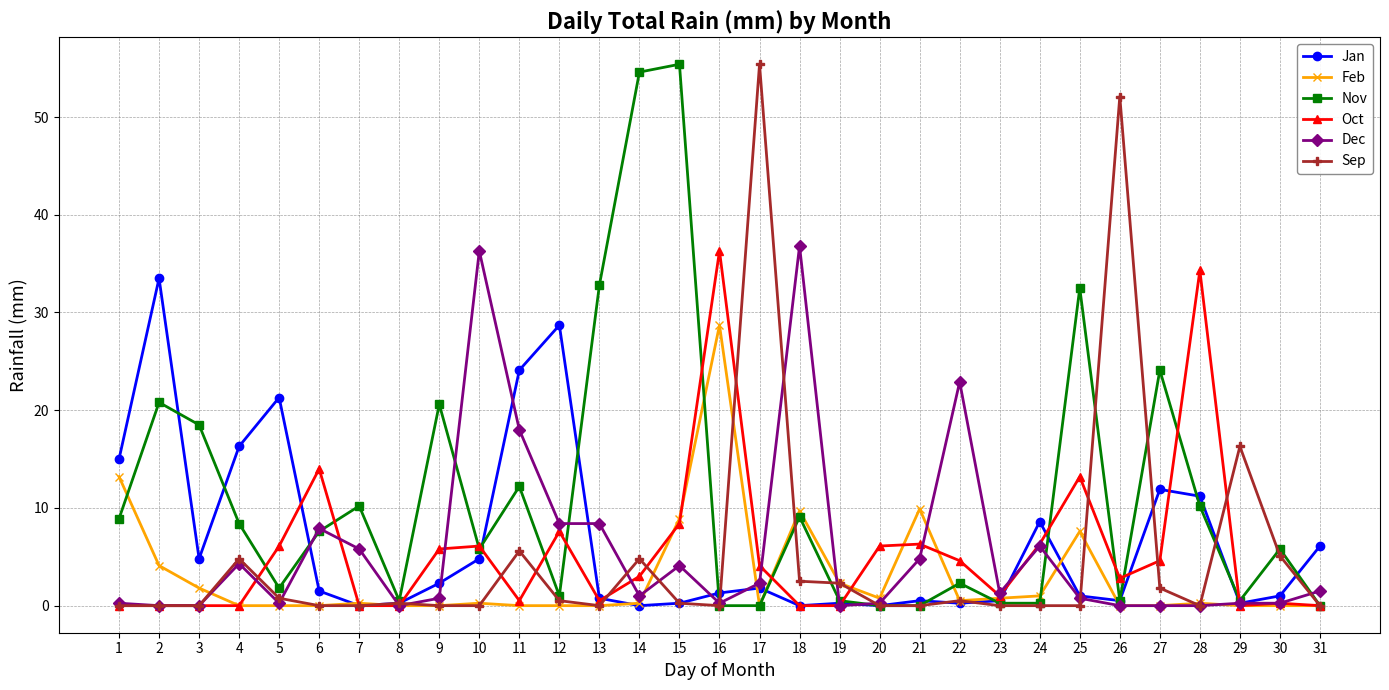

True or false: Oct and Dec cross at least once.

True